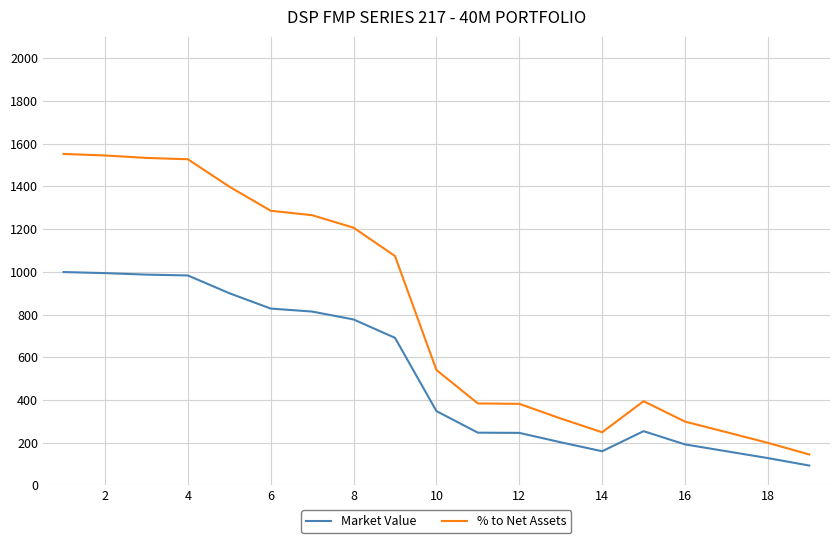

What is the greatest value displayed?

1551.9